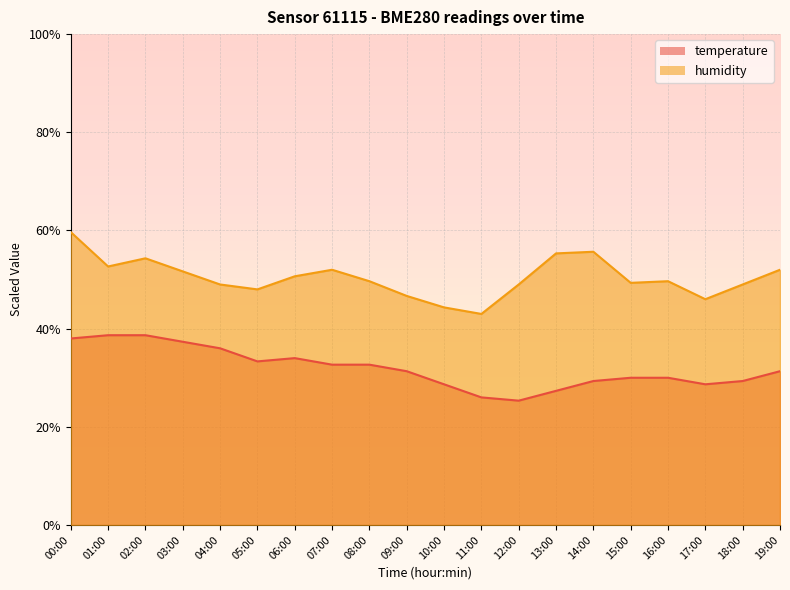

Reading left to right, list all the values displayed in this chart.

temperature: 00:00=38.0	01:00=38.7	02:00=38.7	03:00=37.3	04:00=36.0	05:00=33.3	06:00=34.0	07:00=32.7	08:00=32.7	09:00=31.3	10:00=28.7	11:00=26.0	12:00=25.3	13:00=27.3	14:00=29.3	15:00=30.0	16:00=30.0	17:00=28.7	18:00=29.3	19:00=31.3
humidity: 00:00=59.7	01:00=52.7	02:00=54.3	03:00=51.7	04:00=49.0	05:00=48.0	06:00=50.7	07:00=52.0	08:00=49.7	09:00=46.7	10:00=44.3	11:00=43.0	12:00=49.0	13:00=55.3	14:00=55.7	15:00=49.3	16:00=49.7	17:00=46.0	18:00=49.0	19:00=52.0